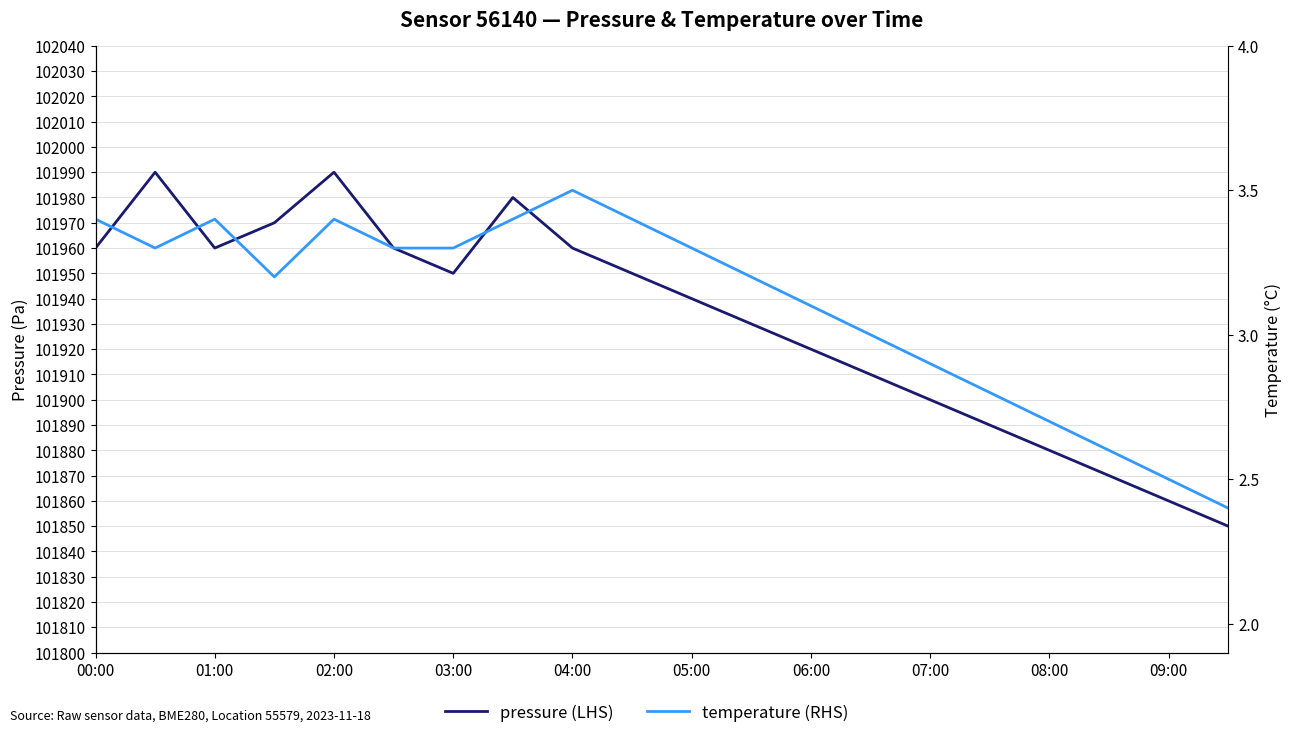

How many data points in temperature (RHS) are above 3?

13